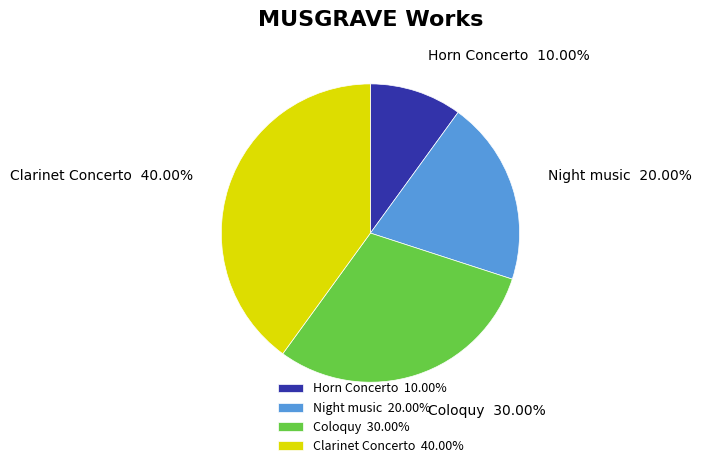

Is Clarinet Concerto the majority of the pie?

No